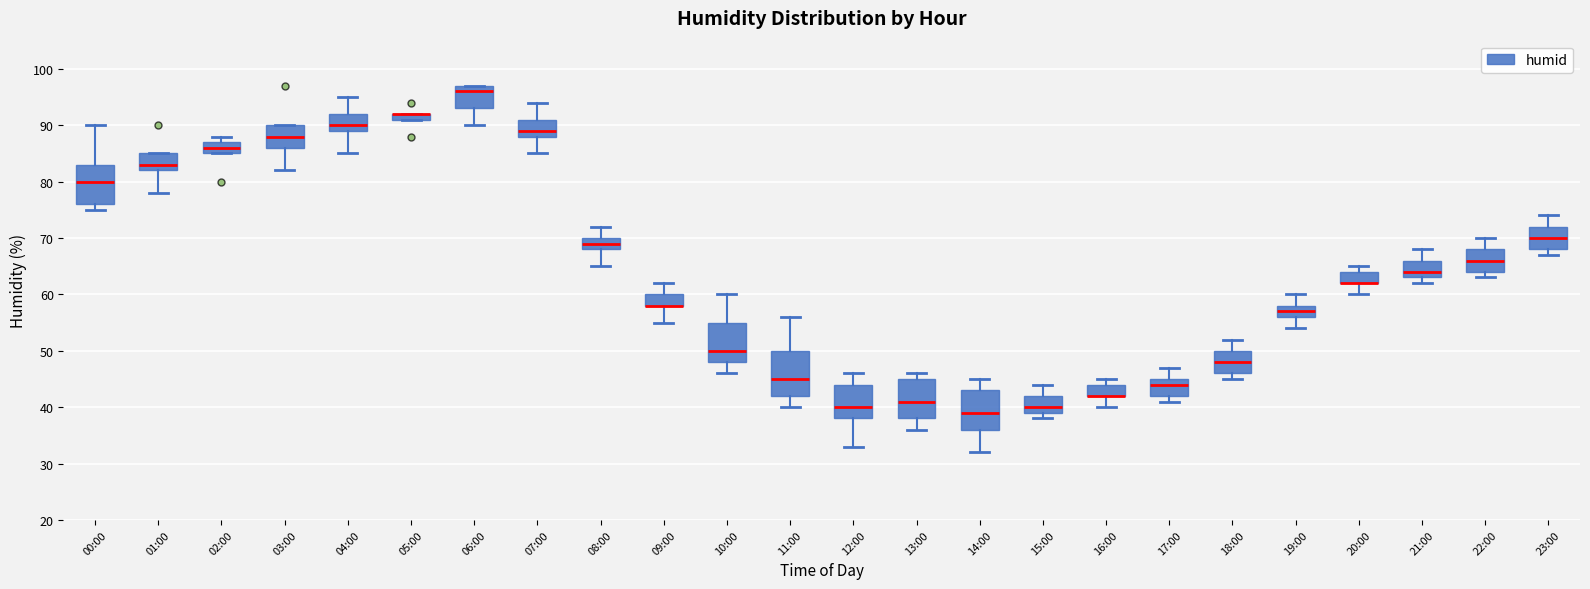

Comparing the boxes themselves (not the whiskers), which one is the tallest?

11:00